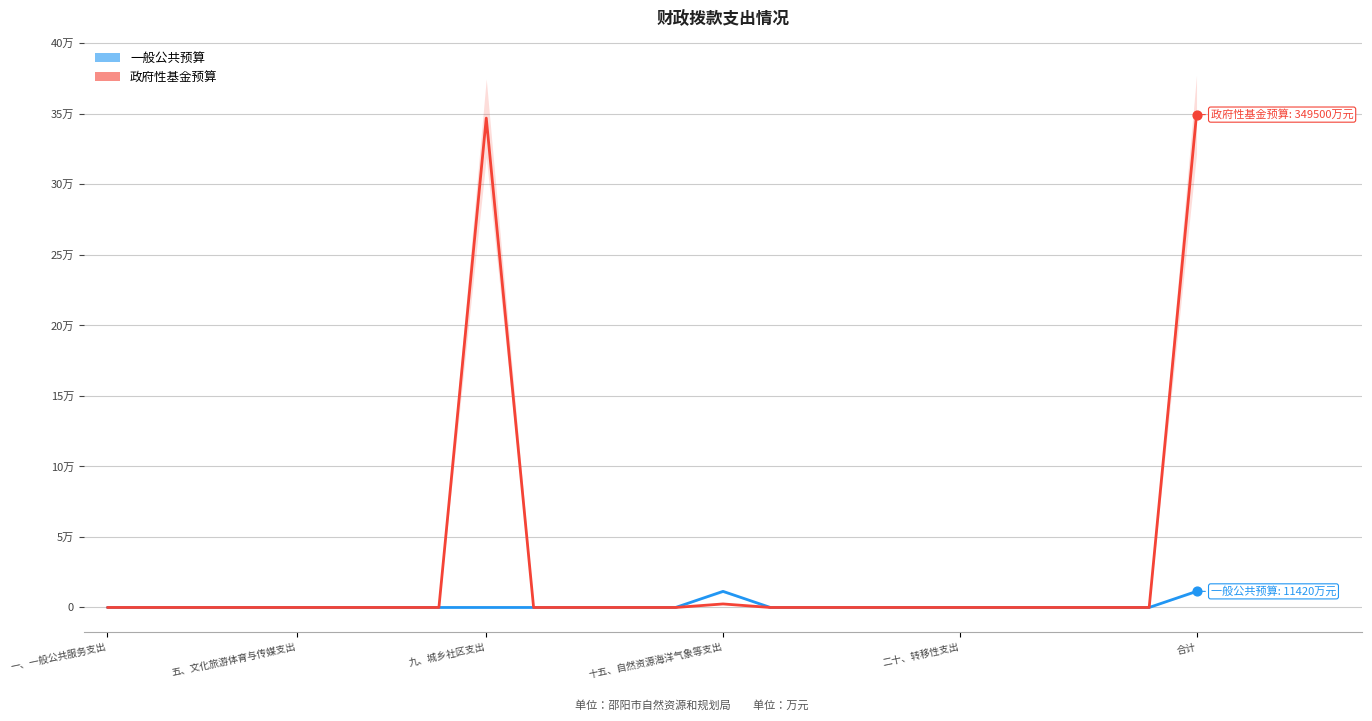

Which series contains the lowest Y value?

一般公共预算